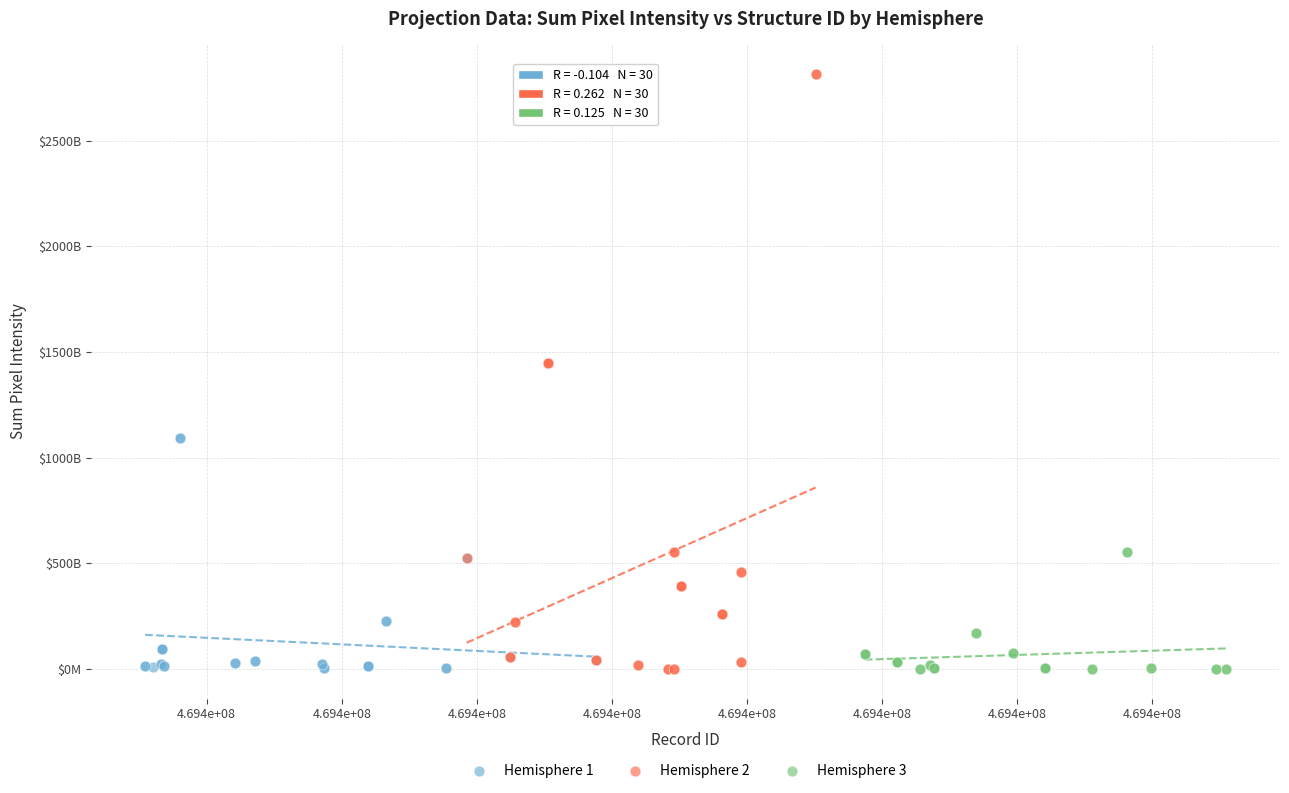

Which series has the widest spread of Y values?

Hemisphere 2